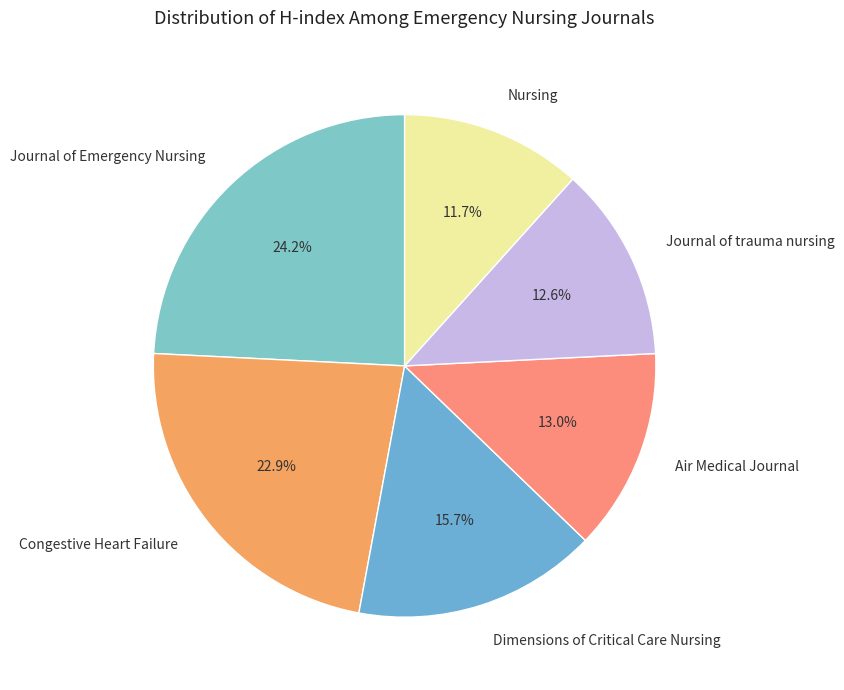

Is Journal of Emergency Nursing the majority of the pie?

No